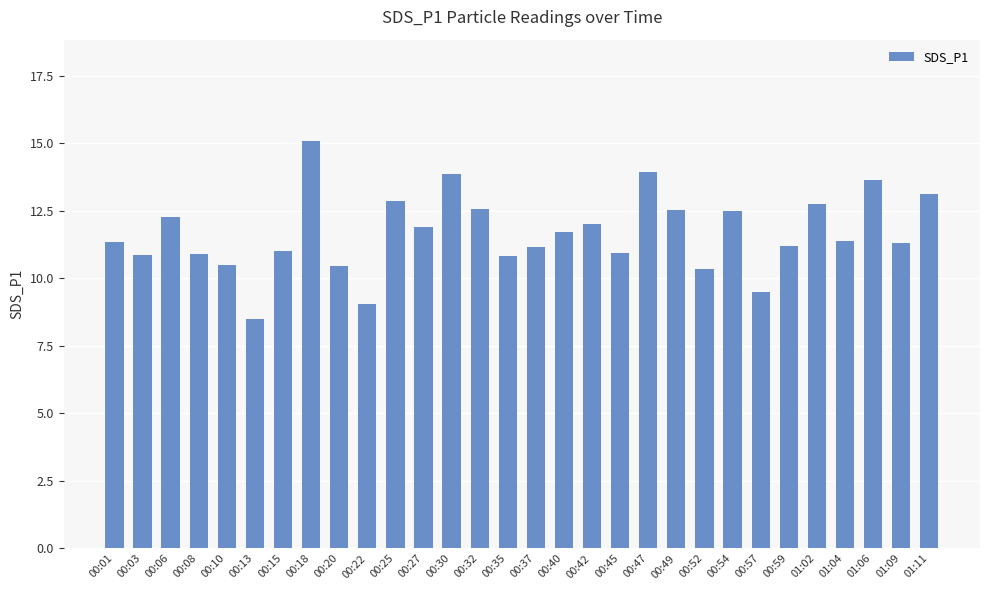

What is the label of the 24th bar from the right?

00:15